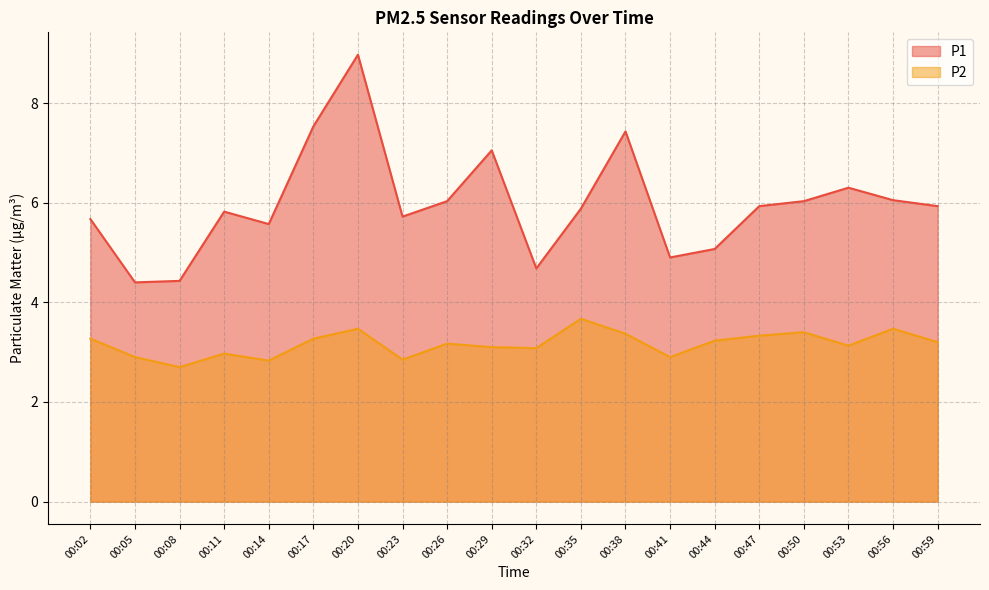

True or false: P2 and P1 cross at least once.

False